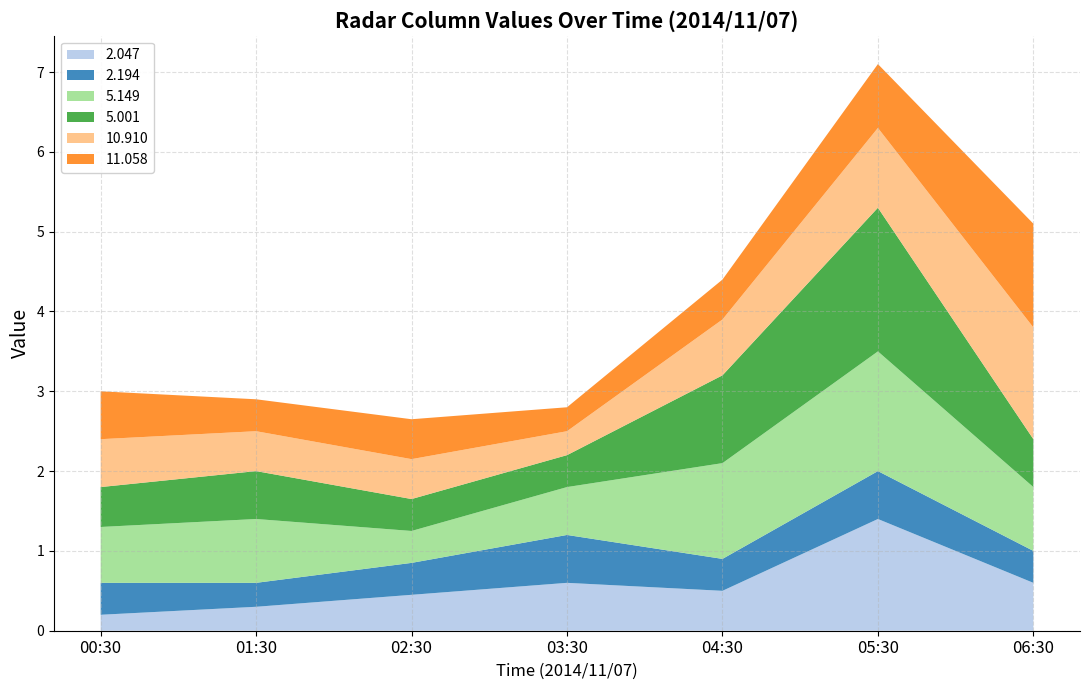

What is the highest value of the 2.047 series?

1.4